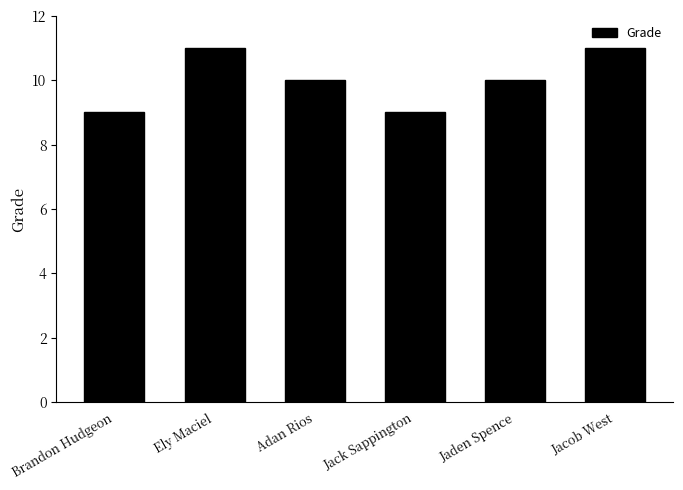

What is the minimum value shown in the chart?

9